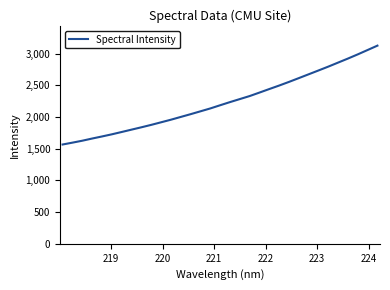

What is the maximum value shown in the chart?

3125.4